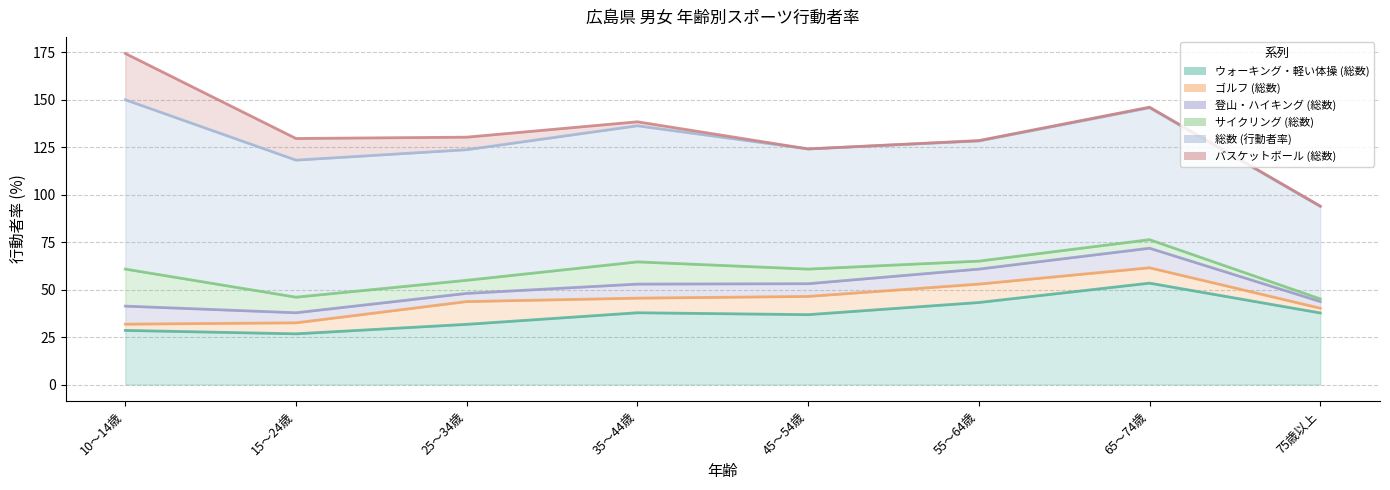

True or false: 総数 (行動者率) has more than 0 interior local peaks.

True